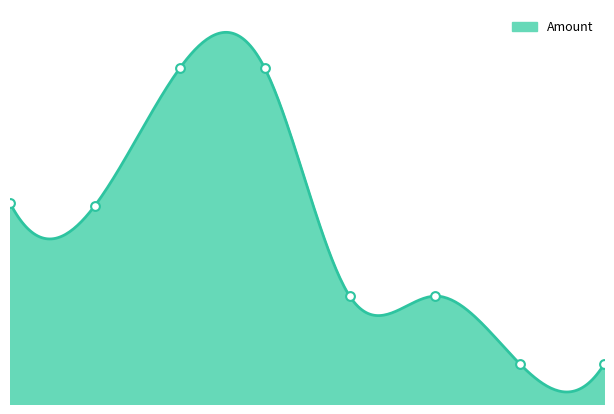

What is the ratio of the value at 2022-06-29 14:33 to the value at 2022-01-03 23:06?

0.4